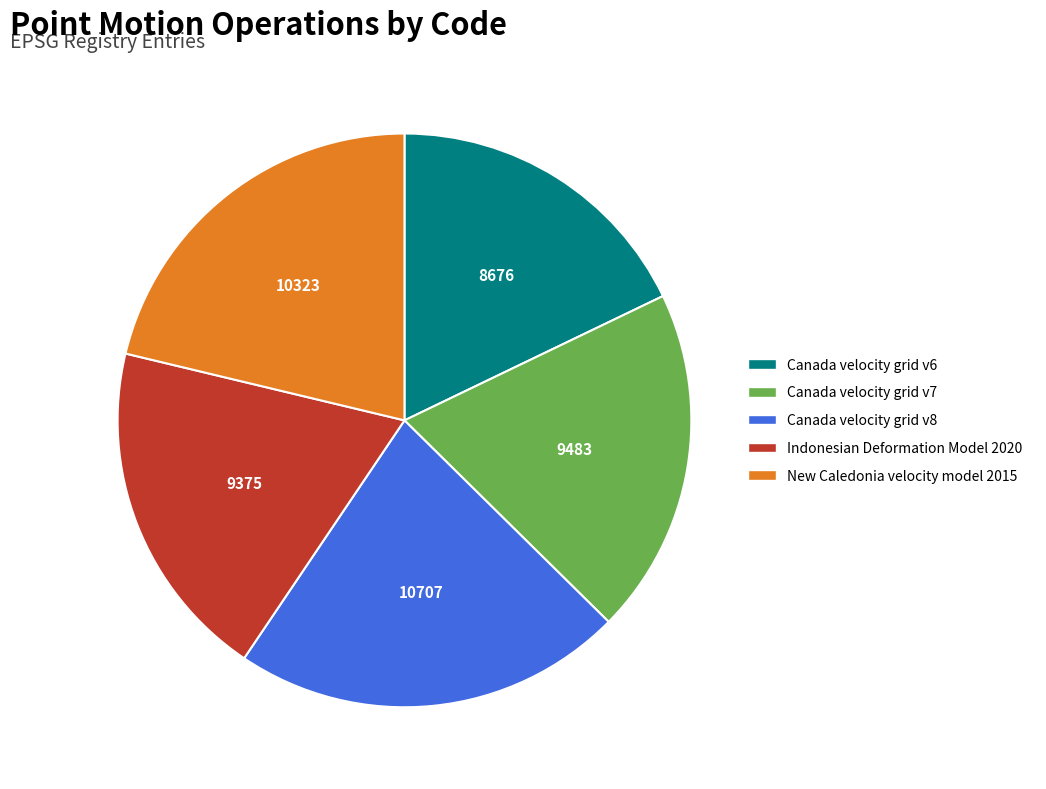

What is the ratio of the value at Canada velocity grid v6 to the value at New Caledonia velocity model 2015?

0.8